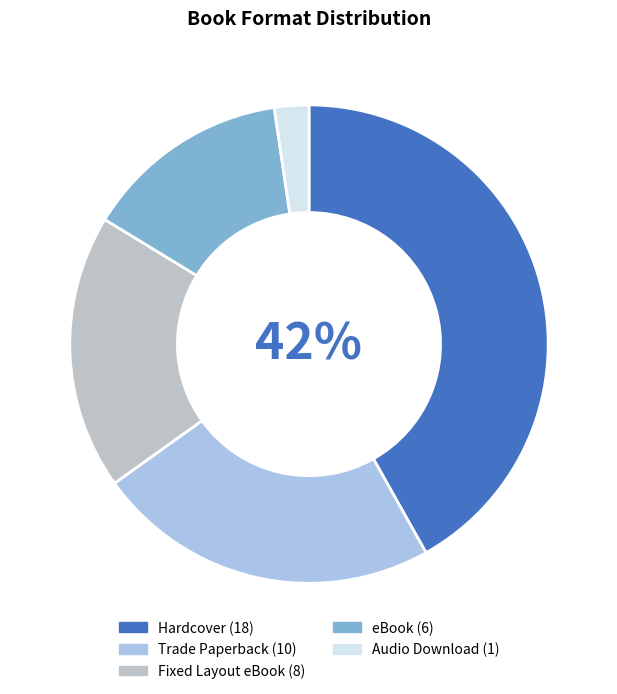

What is the ratio of the value at Audio Download to the value at Hardcover?

0.1